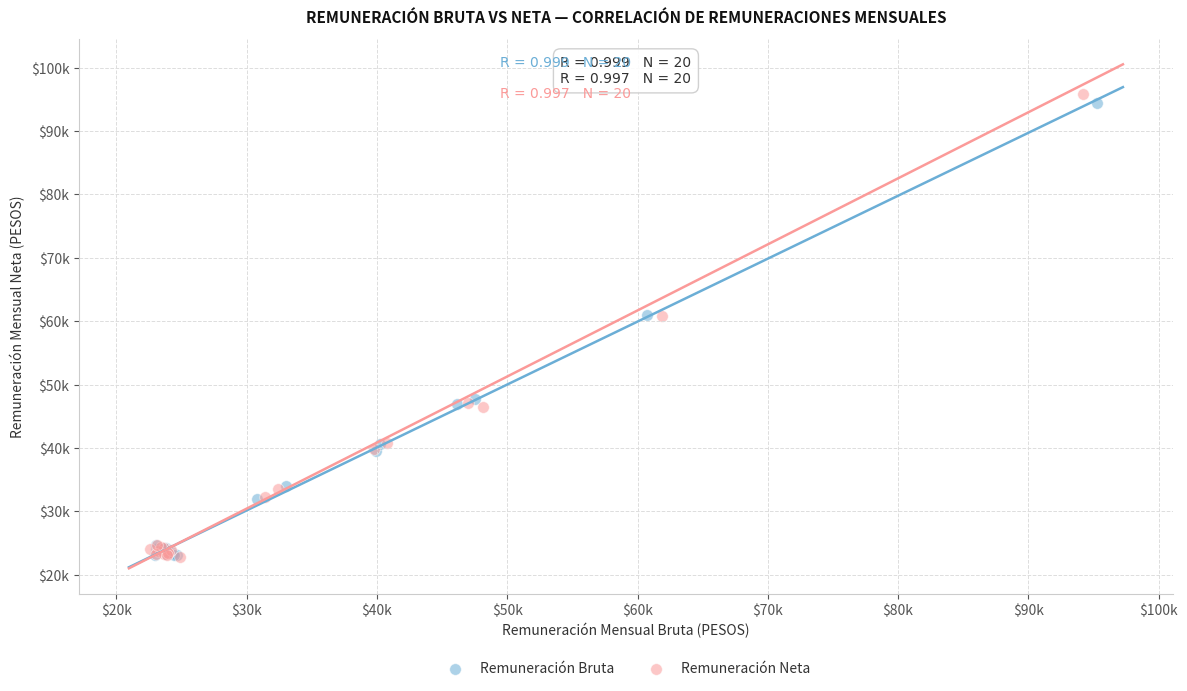

Which series contains the highest Y value?

Remuneración Neta